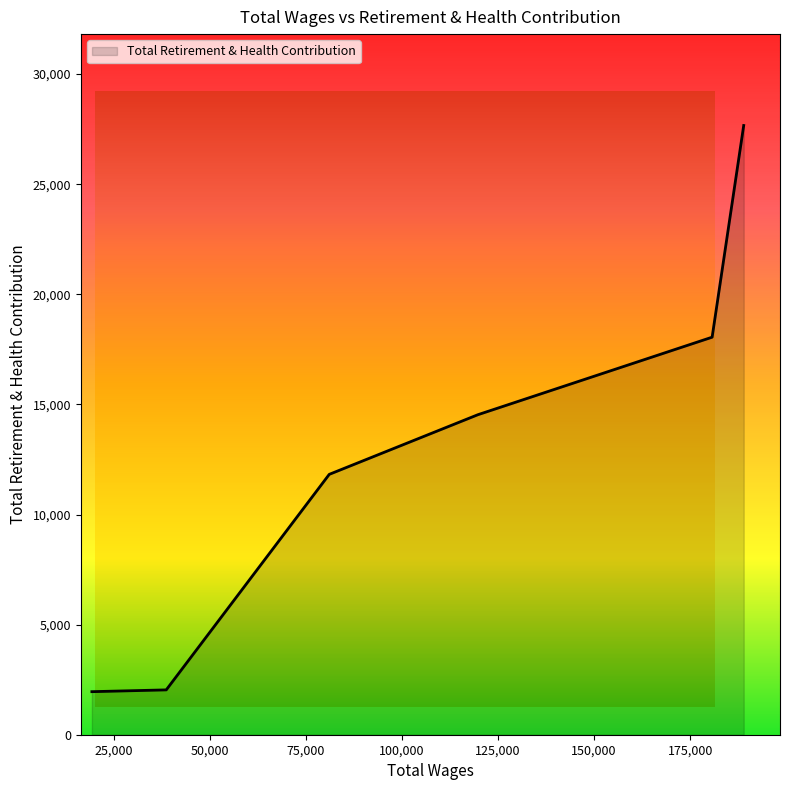

What is the greatest value displayed?

27665